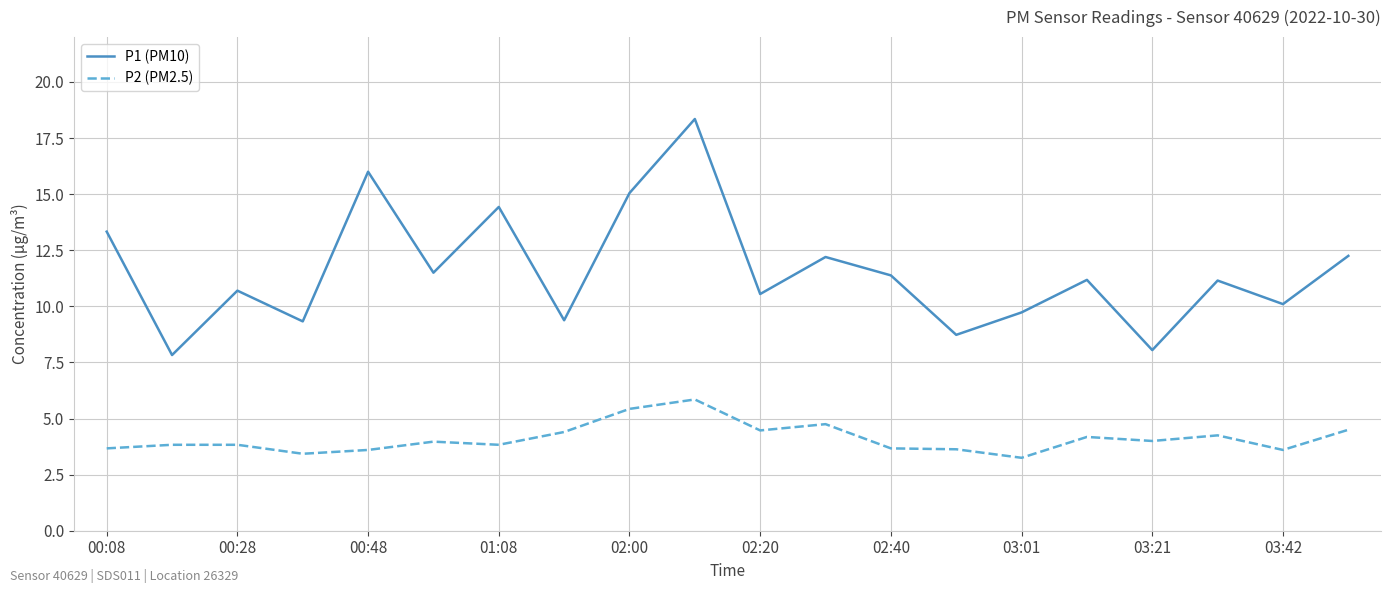

What is the difference between the maximum and minimum values in the P2 (PM2.5) series?

2.6